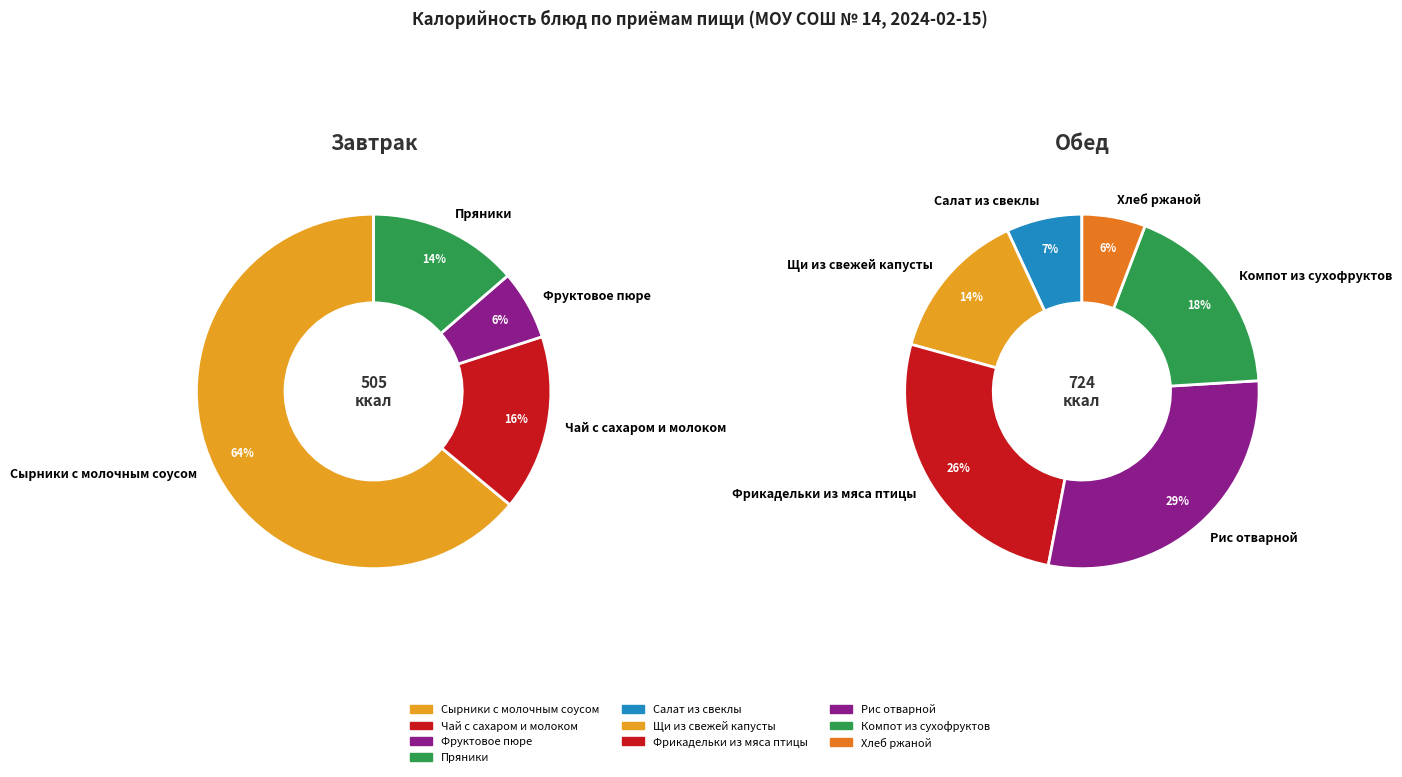

Which slice is the largest?

Сырники с молочным соусом